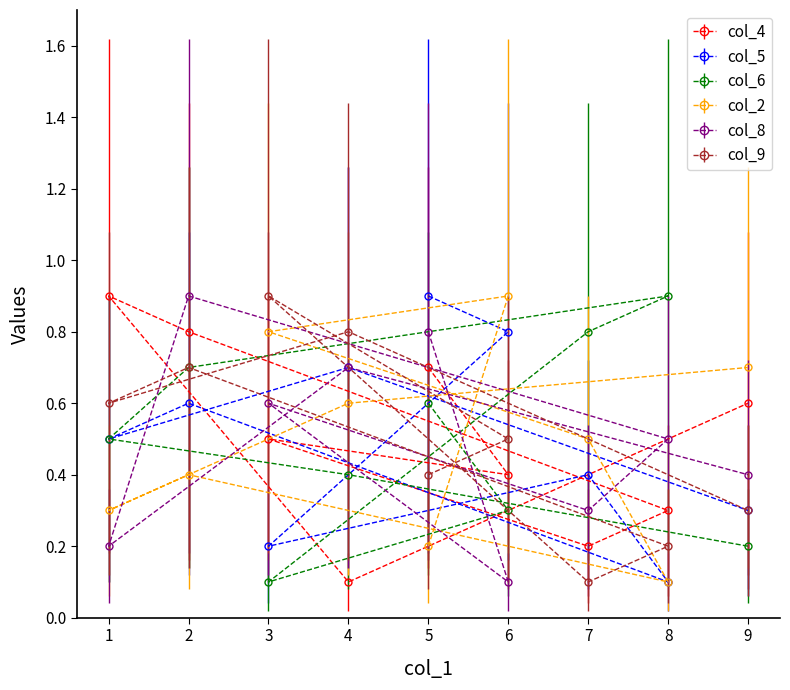

What is the value of the col_8 point at the 1st from the left?

0.2